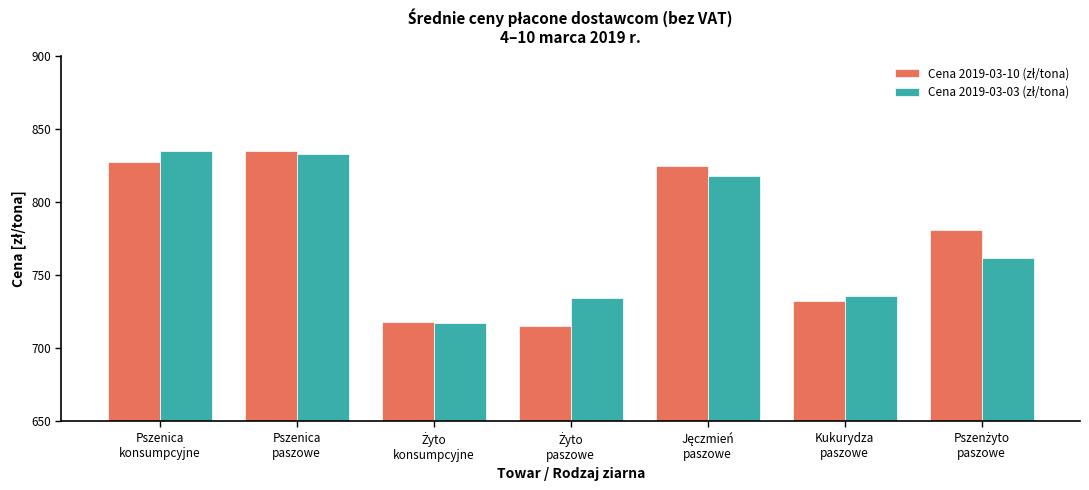

What is the greatest value displayed?

835.4